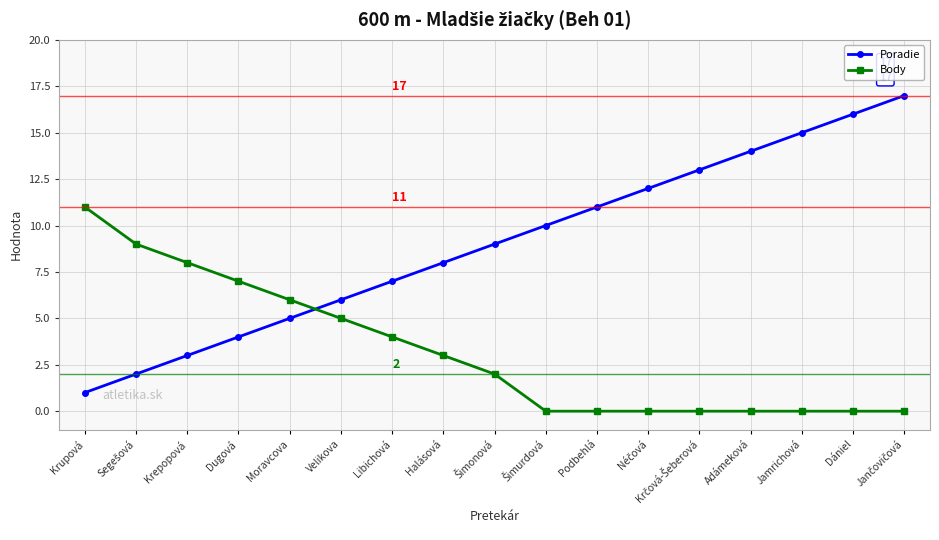

What is the total value across all series at Jamrichová?

15